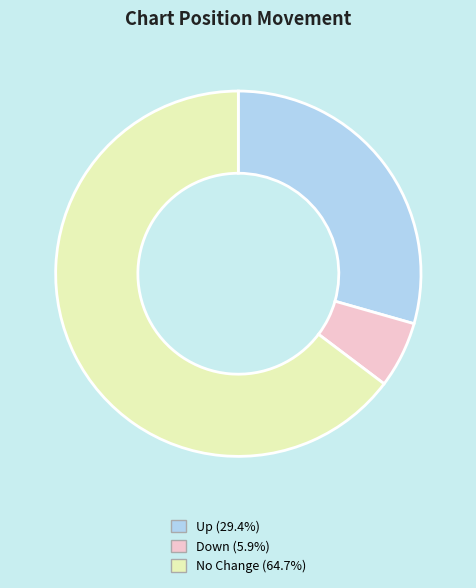

Count the number of slices in the pie.

3